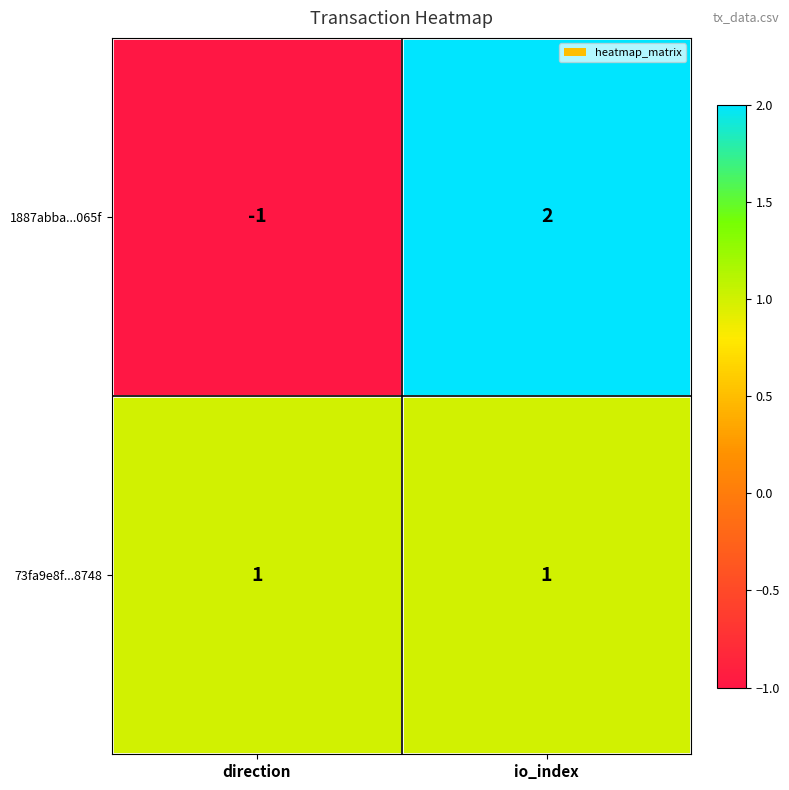

Which label corresponds to the smallest value in the chart?

direction